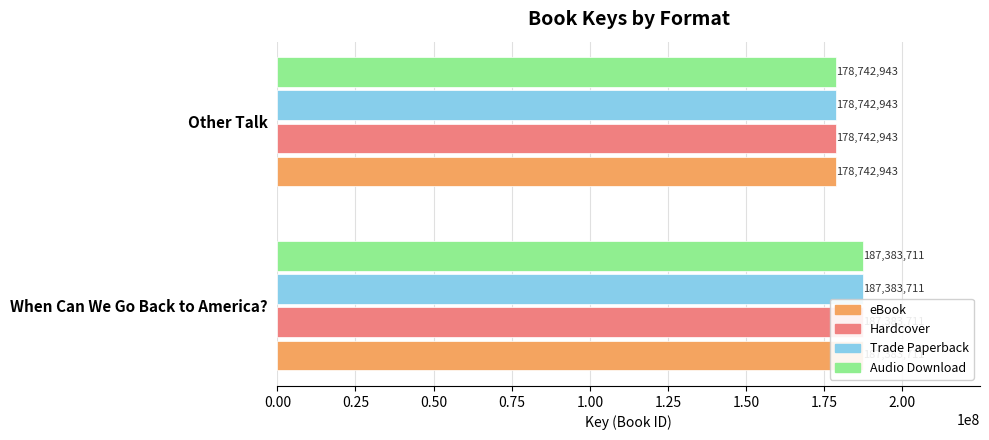

What is the approximate value of Hardcover at When Can We Go Back to America?, to the nearest 10?

187383710